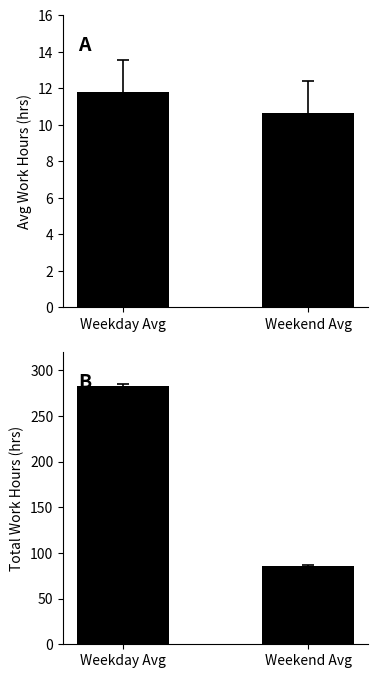

Between Weekday Avg and Weekend Avg, which series saw the biggest shift?

Total Hours